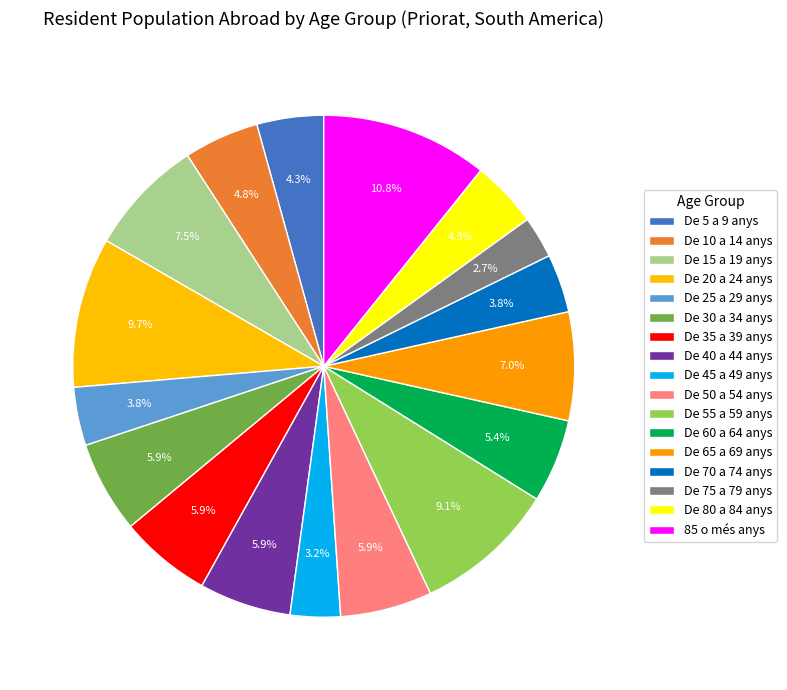

Combined, what portion of the pie is De 35 a 39 anys and De 25 a 29 anys?

9.7%